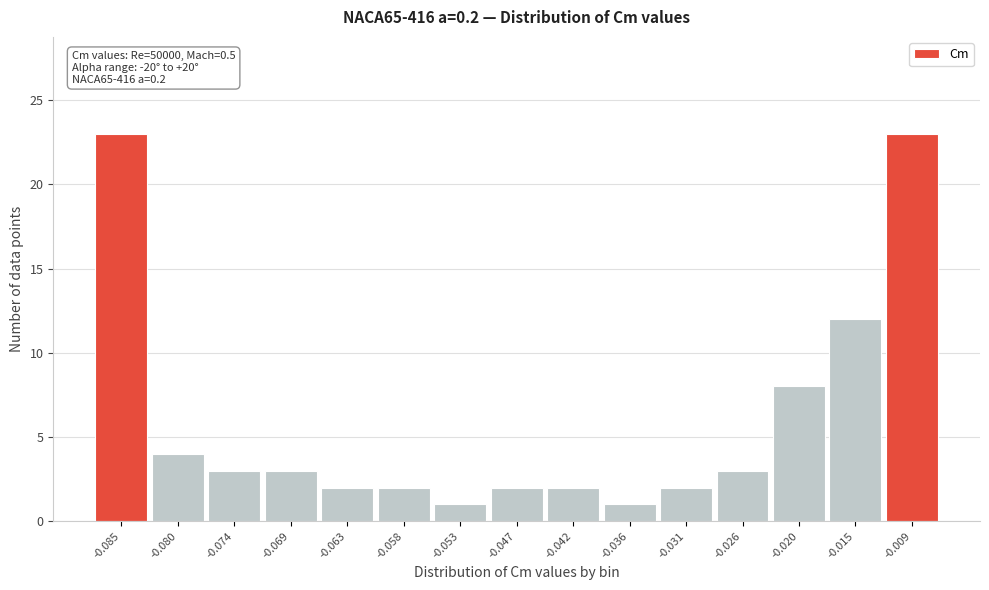

Reading right to left, extract all data points from this chart.

-0.009=23	-0.015=12	-0.020=8	-0.026=3	-0.031=2	-0.036=1	-0.042=2	-0.047=2	-0.053=1	-0.058=2	-0.063=2	-0.069=3	-0.074=3	-0.080=4	-0.085=23